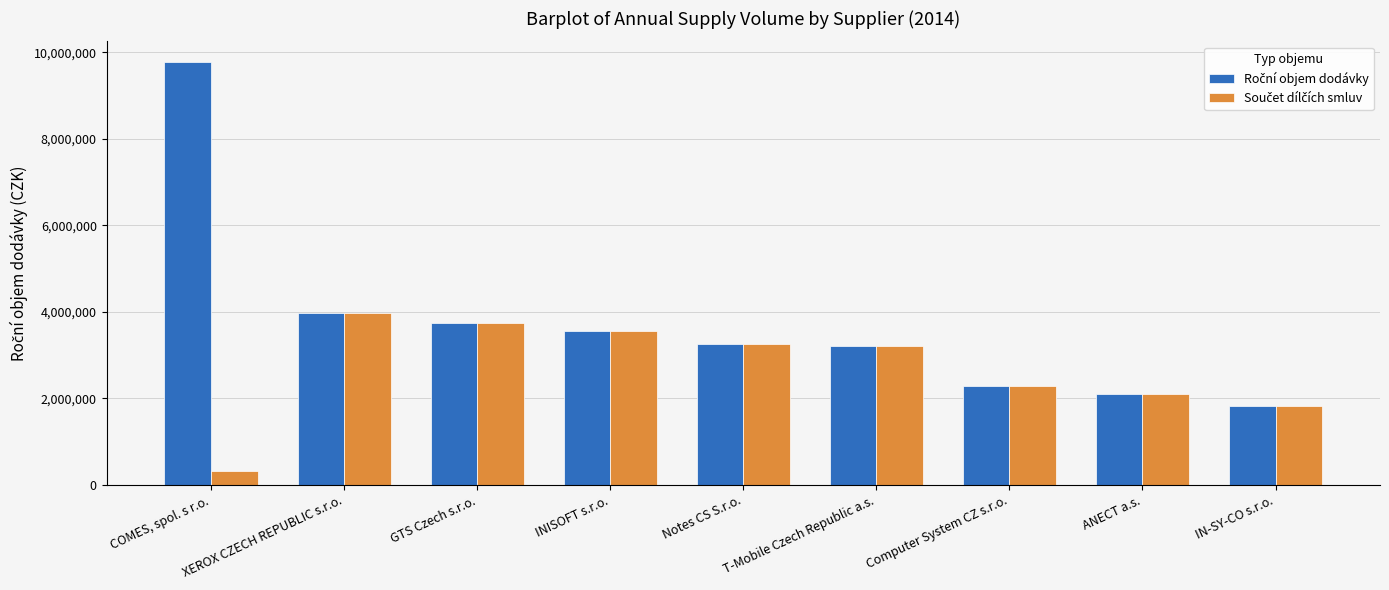

What is the minimum value shown in the chart?

312563